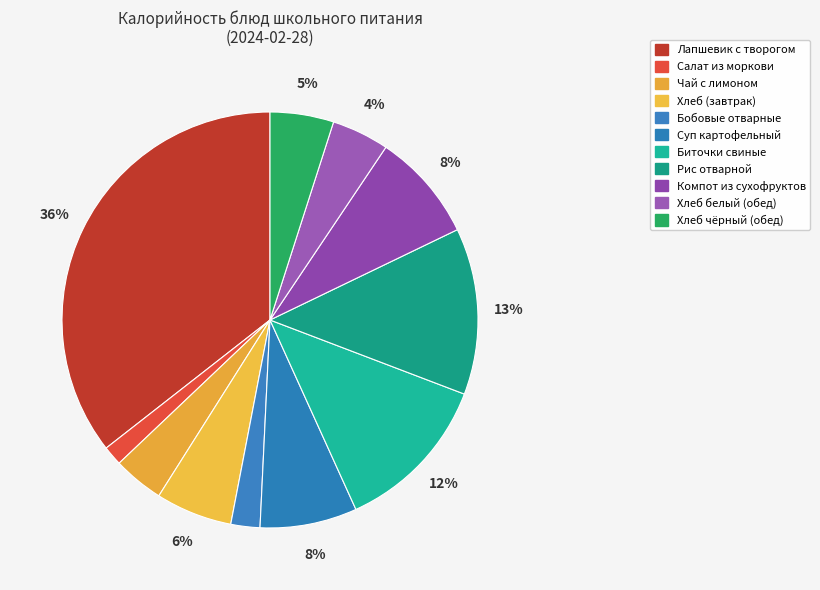

Count the number of slices in the pie.

11